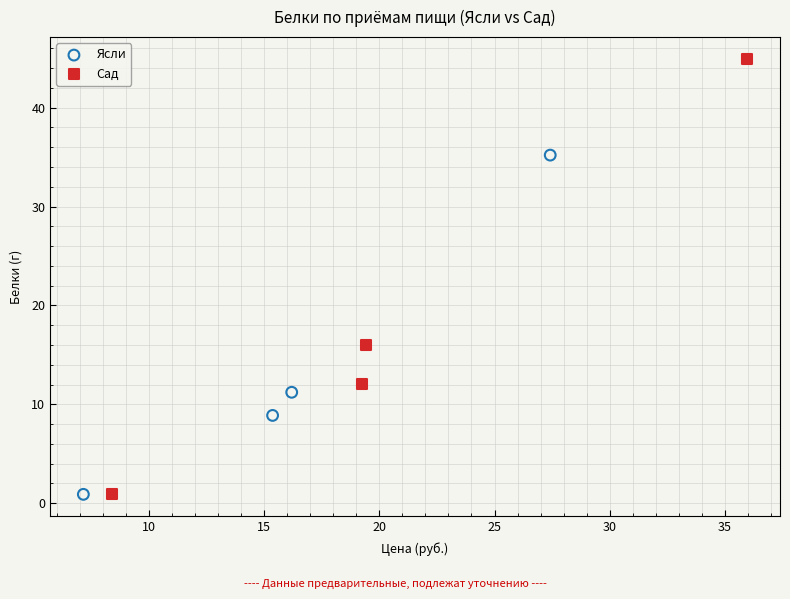

Which series contains the highest Y value?

Сад